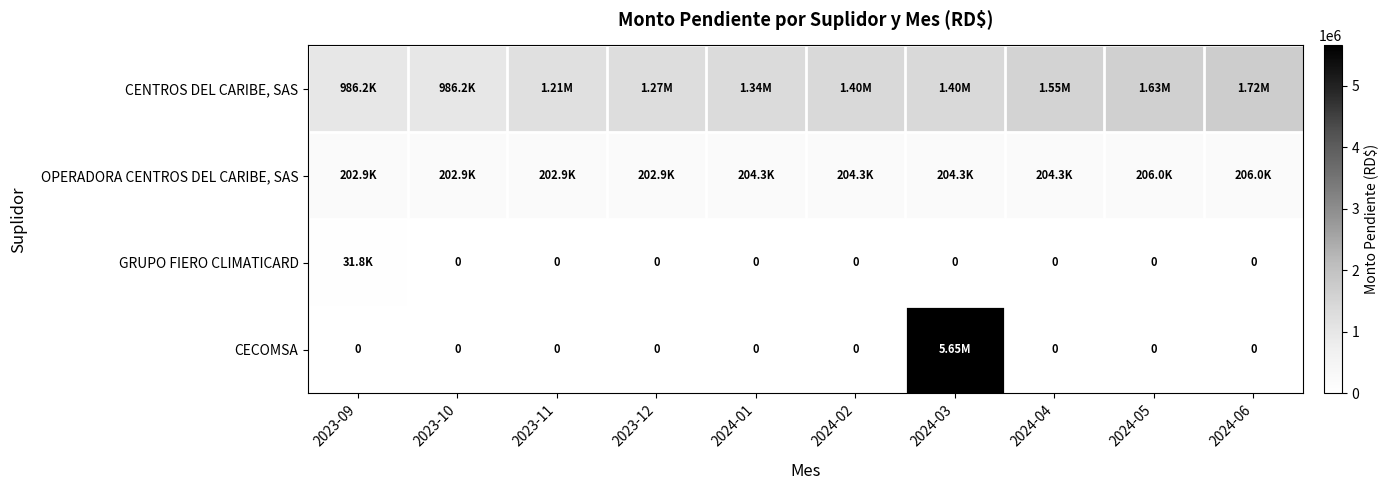

What is the lowest value of the CENTROS DEL CARIBE, SAS series?

986232.1